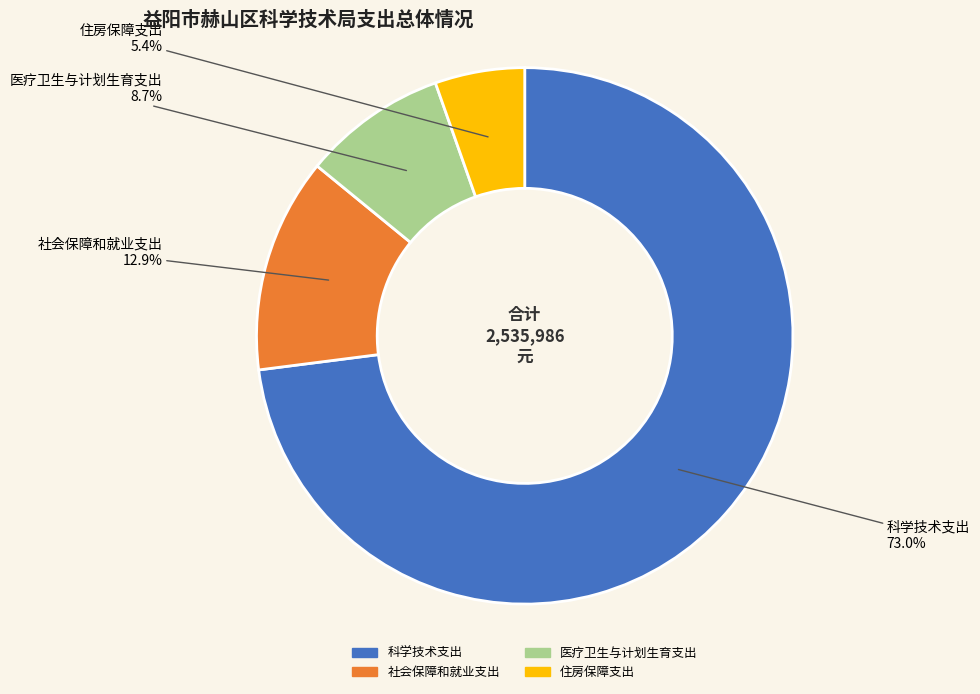

Which category has the biggest portion of the pie?

科学技术支出